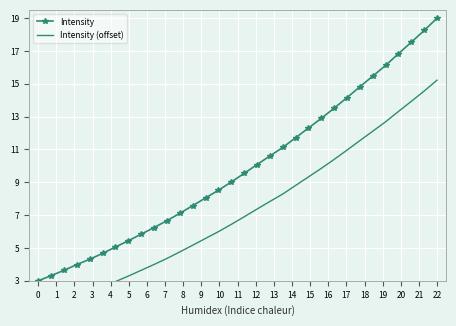

What is the total value across all series at 2?

5.3